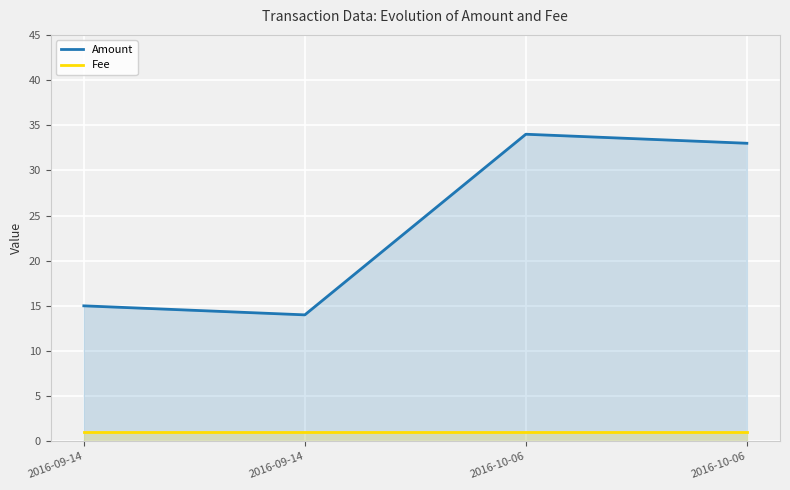

What is the highest value of the Amount series?

34